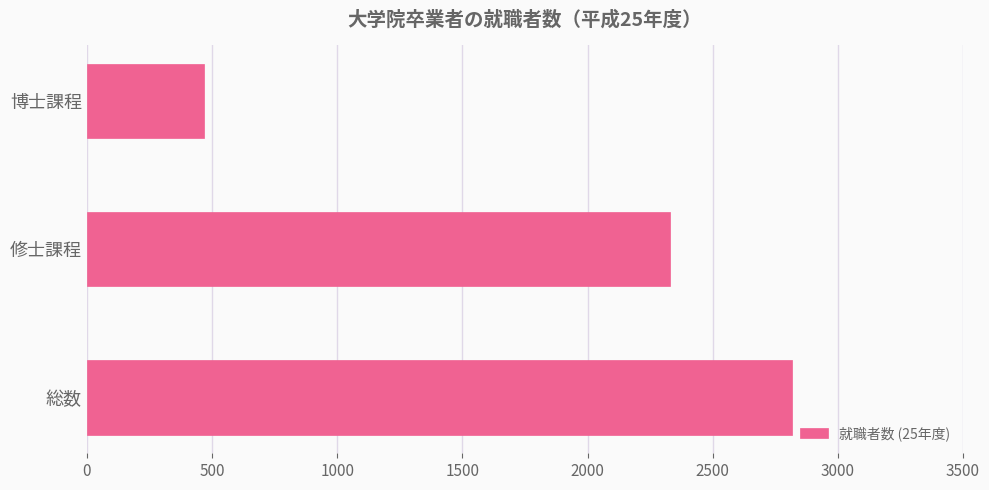

Read the value at 総数, to the nearest 100.

2800